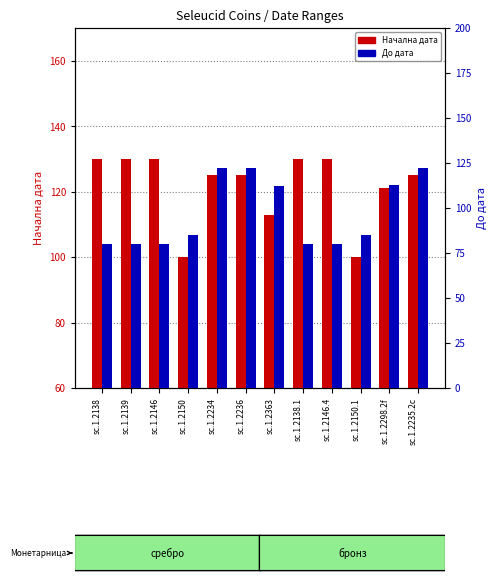

What is the average value of the До дата series?

97